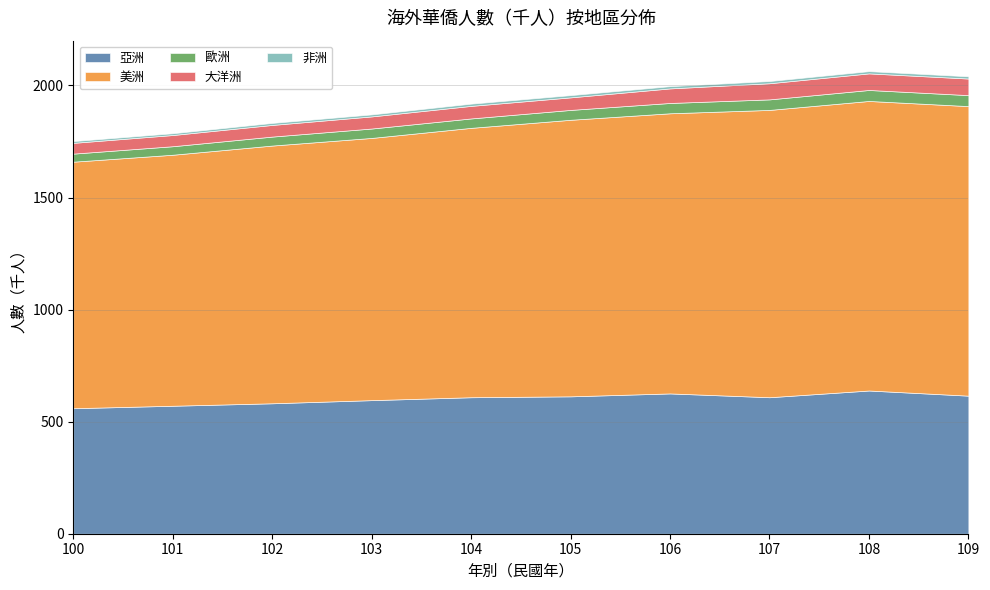

Rank the categories by 歐洲 value from lowest to highest.

100, 101, 102, 103, 104, 105, 106, 107, 108, 109